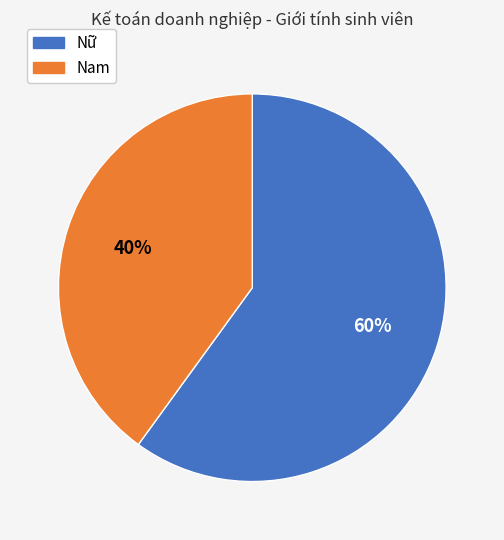

Between Nam and Nữ, which is larger?

Nữ